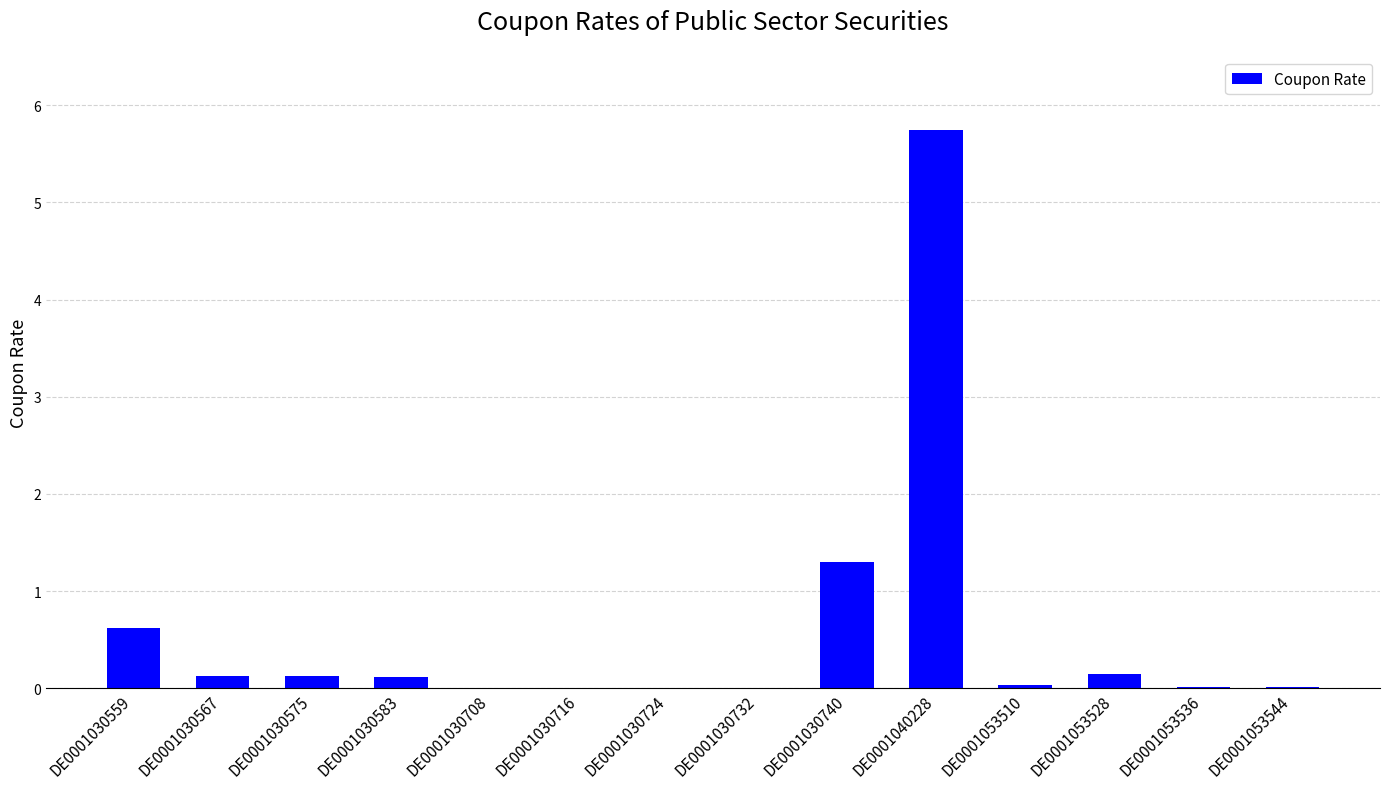

What is the greatest value displayed?

5.8